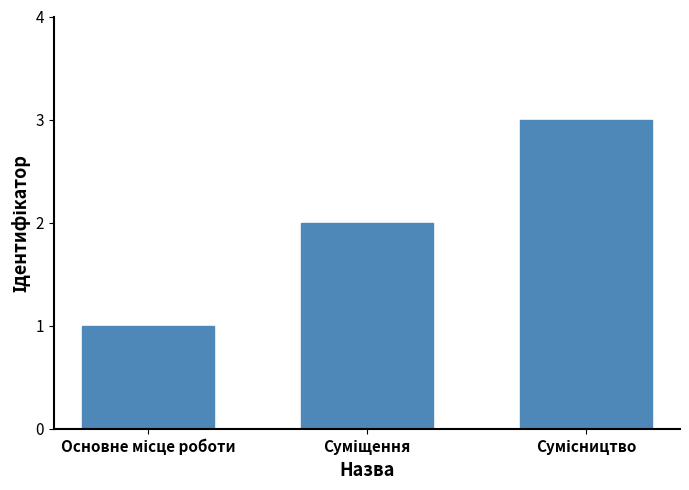

What is the greatest value displayed?

3